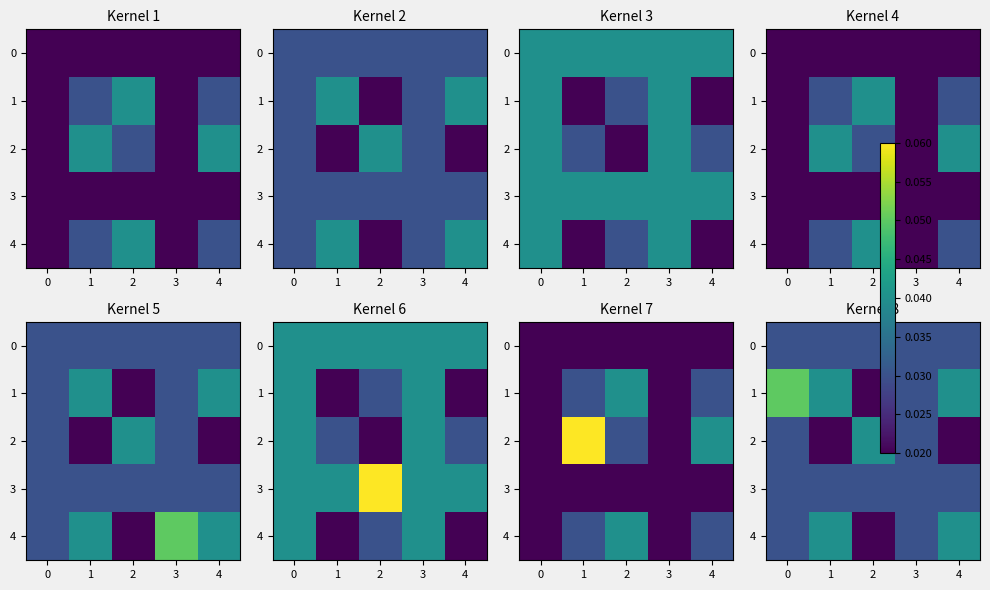

Count the 2 values in the range 0 to 1.

5